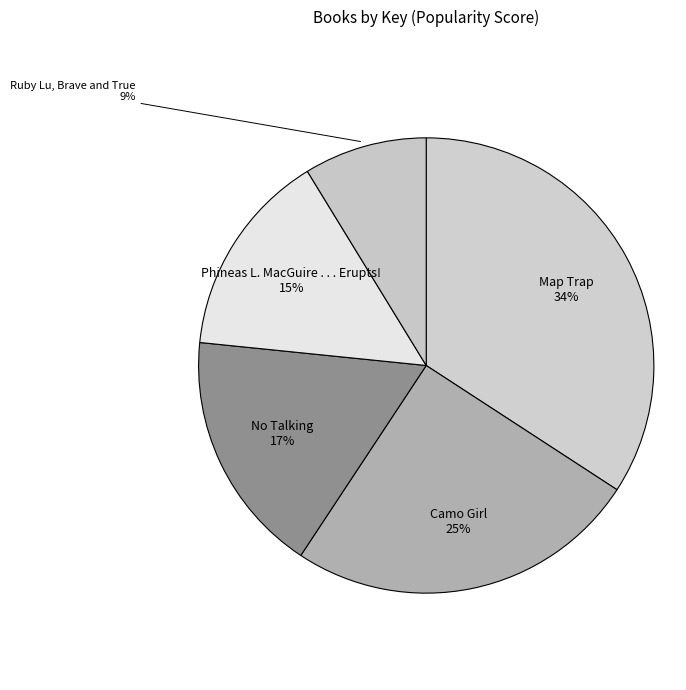

Which category has the smallest portion of the pie?

Ruby Lu, Brave and True